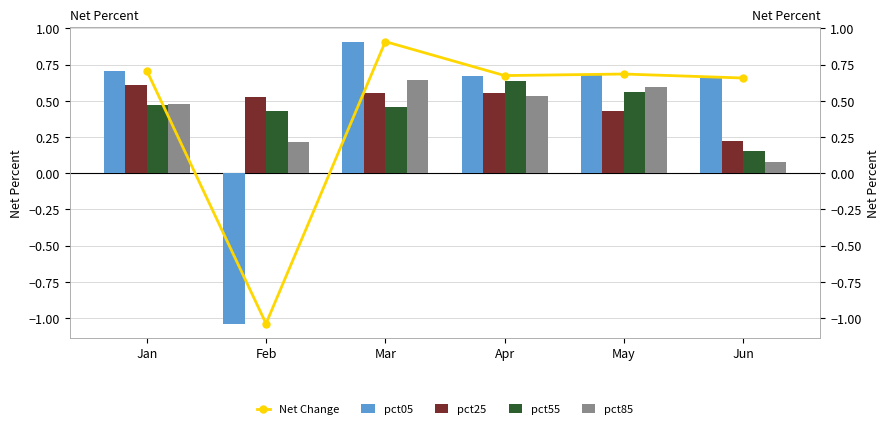

At how many categories does at least one series exceed 0?

6